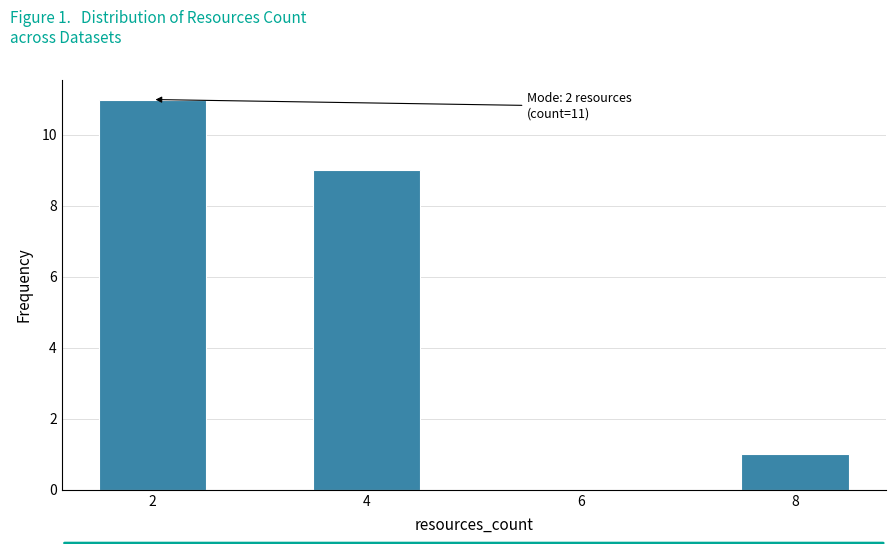

Which range on the x-axis has the tallest bar?

1.5 to 2.5